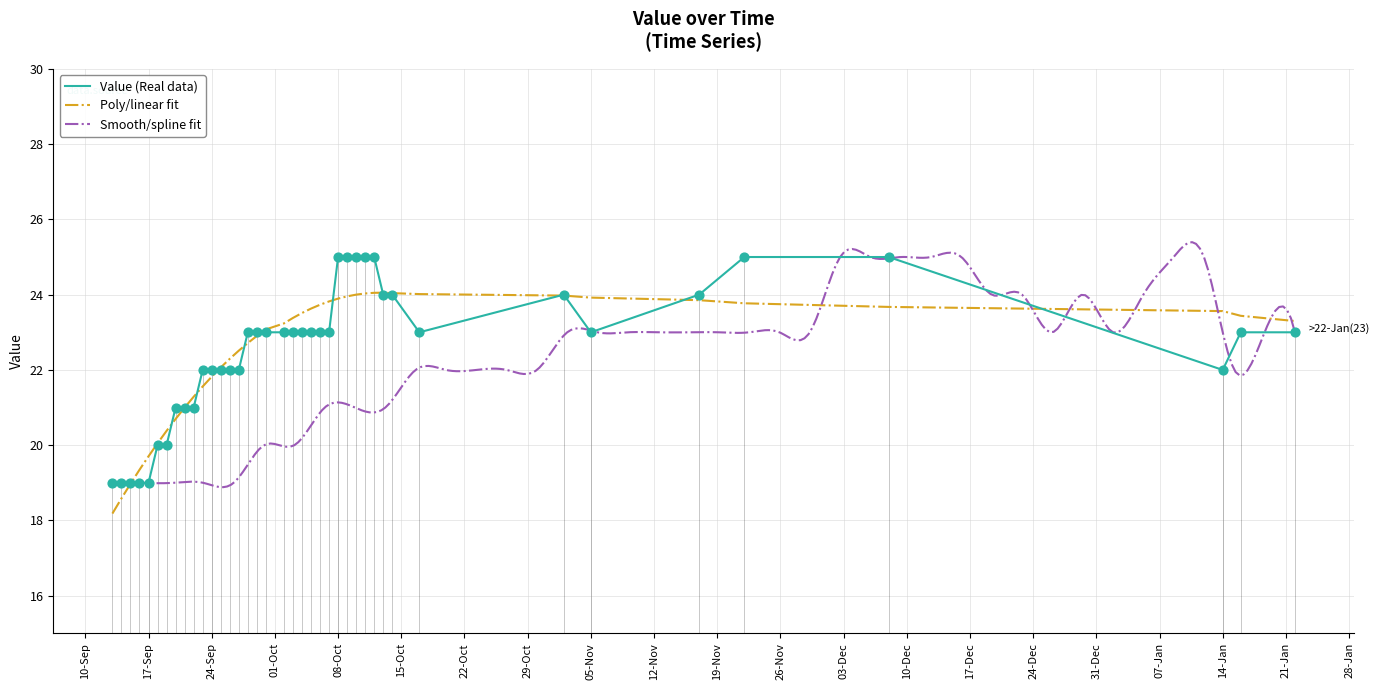

Which has a higher value, 20131014 or 20131122?

20131122